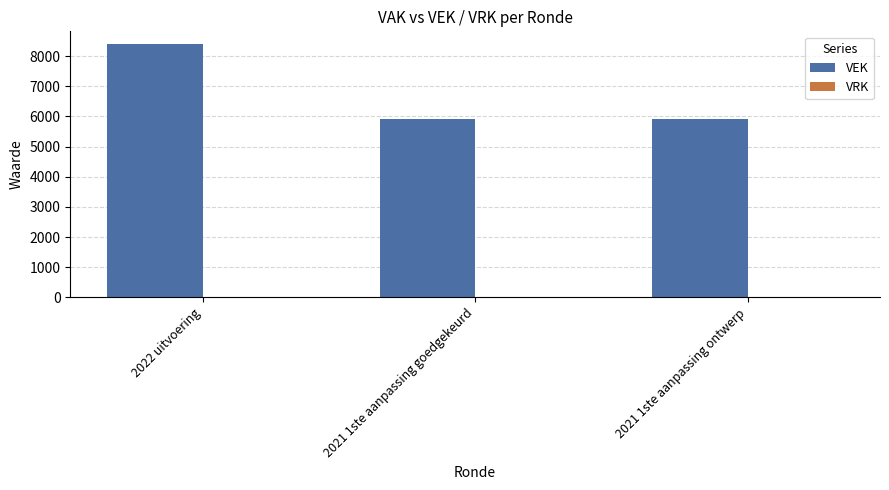

At which category does the chart reach its peak across all series?

2022 uitvoering